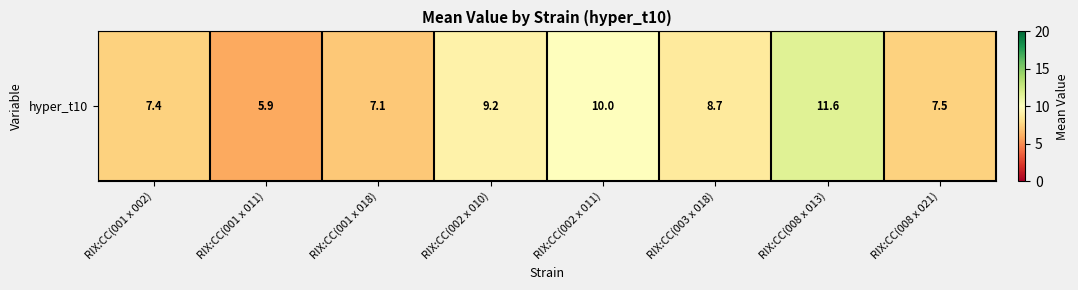

List the labels in order of value, smallest first.

RIX:CC(001 x 011), RIX:CC(001 x 018), RIX:CC(001 x 002), RIX:CC(008 x 021), RIX:CC(003 x 018), RIX:CC(002 x 010), RIX:CC(002 x 011), RIX:CC(008 x 013)